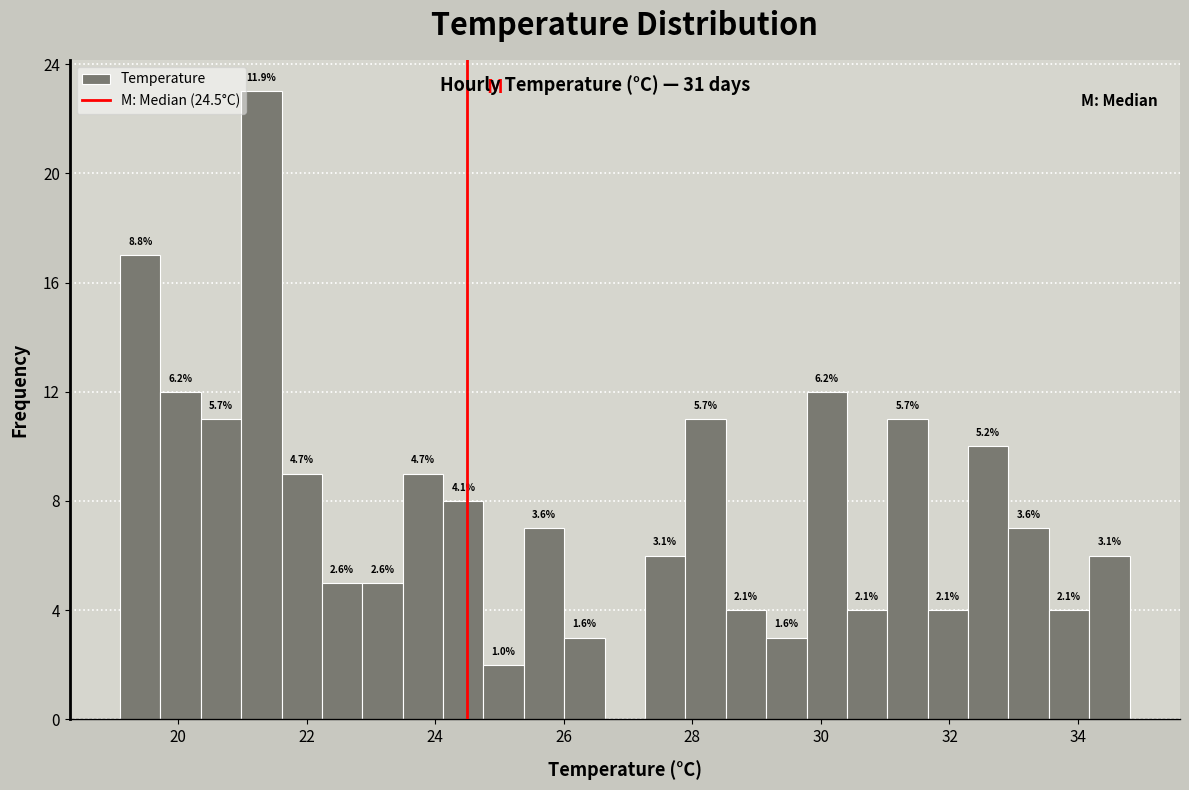

Read against the x-axis, roughly where is the centre of the tallest bar?

21.2